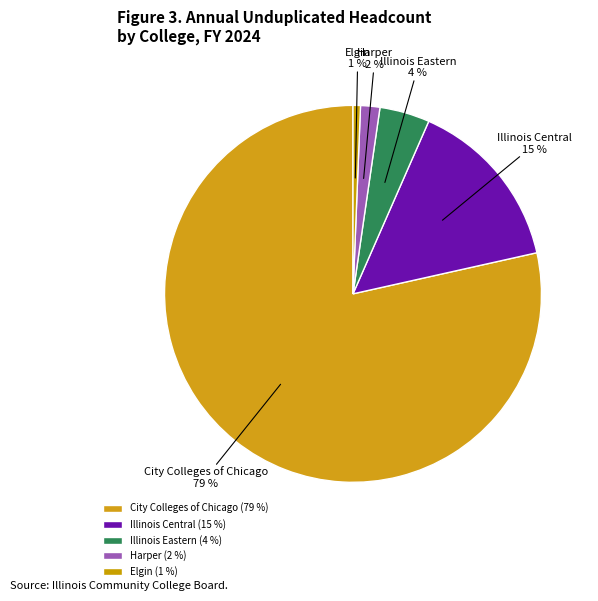

Do Elgin and Illinois Central together represent more than half of the pie?

No